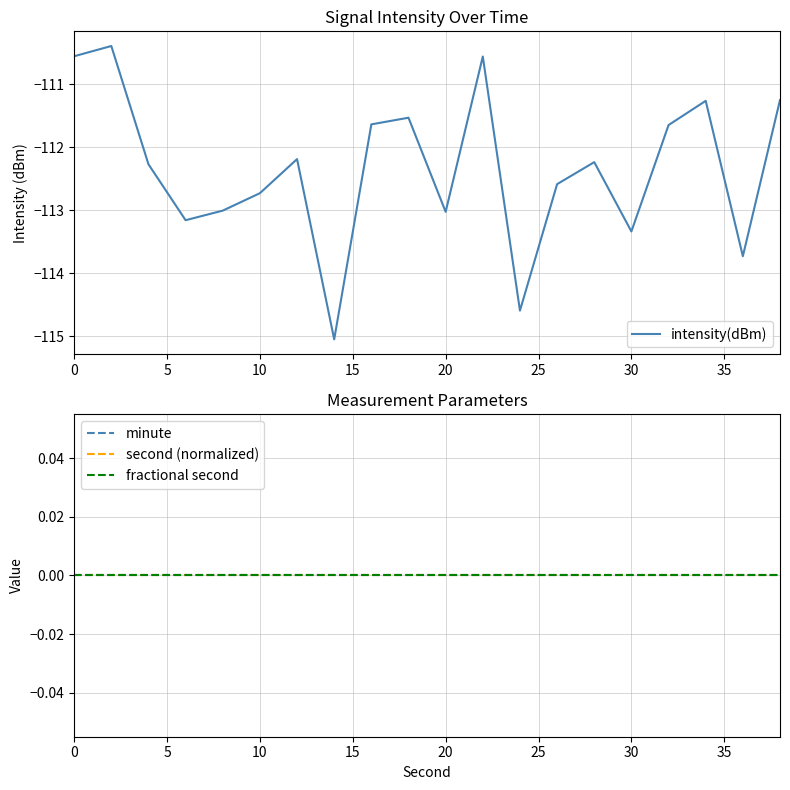

List the series in order of their peak value, highest first.

minute, second (normalized), fractional second, intensity(dBm)